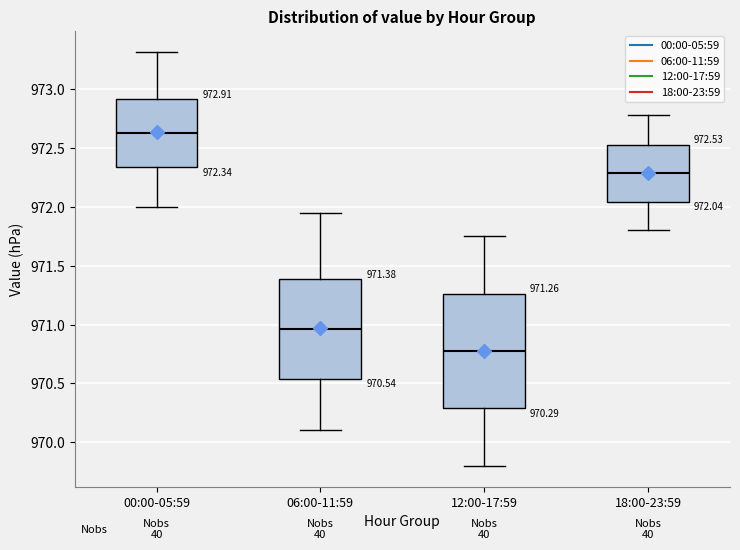

Which box's median line is the highest?

00:00-05:59